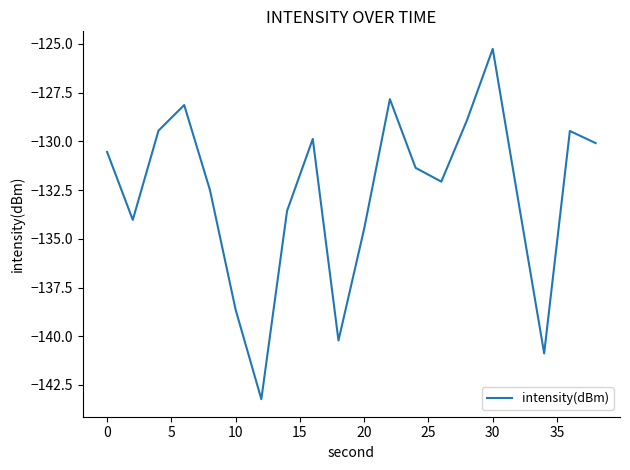

What is the greatest value displayed?

-125.2